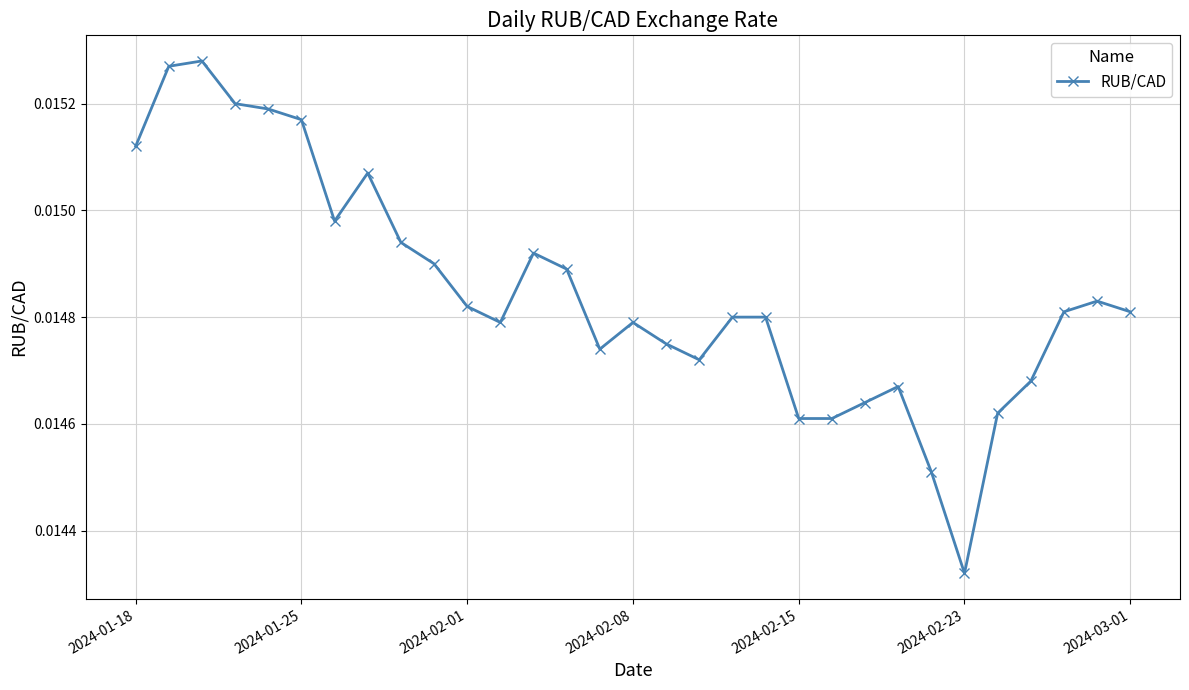

How many values are between 0 and 1?

31